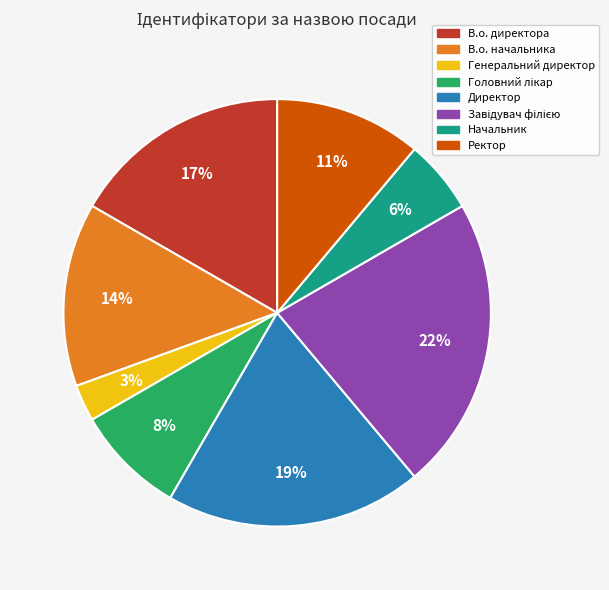

Is the sum of Директор and Ректор greater than half?

No